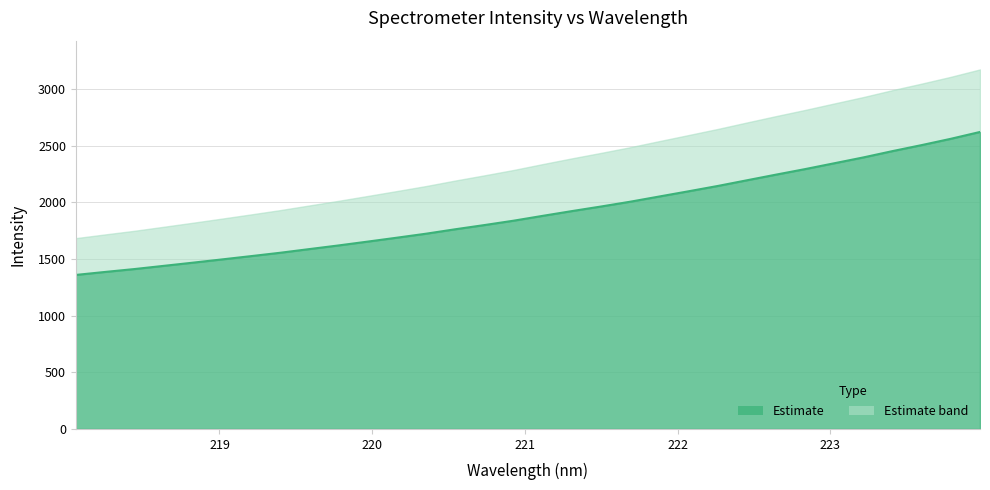

How many data points are less than 1880?

16